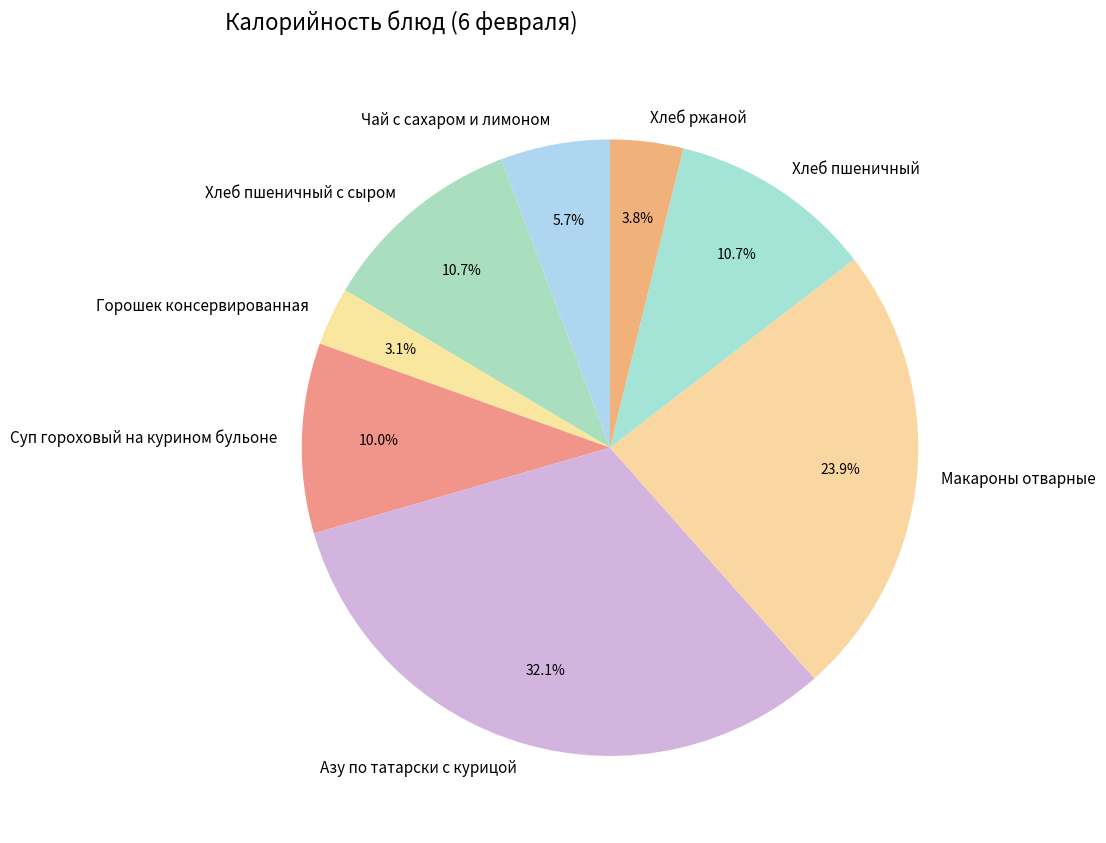

What is the ratio of the value at Макароны отварные to the value at Суп гороховый на курином бульоне?

2.4